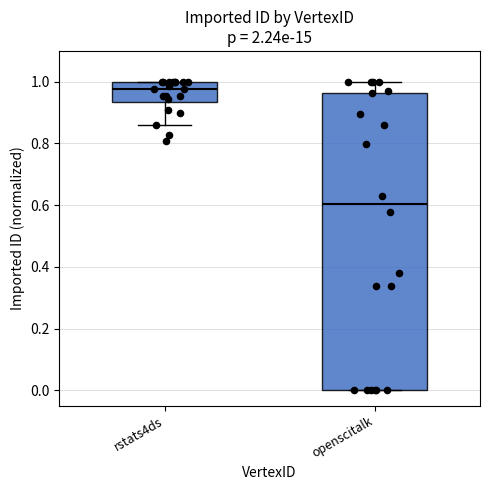

Reading left to right, transcribe this box plot: for each box, give where its median line is, the range the box spans, and where its two whiskers end, as read against the y-axis. The values are not printed on the chart, so give them approximately, as read against the axis.

rstats4ds: median 0.98, box 0.94 to 1.00, whiskers 0.86 to 1.00
openscitalk: median 0.60, box 0.00 to 0.96, whiskers 0.00 to 1.00